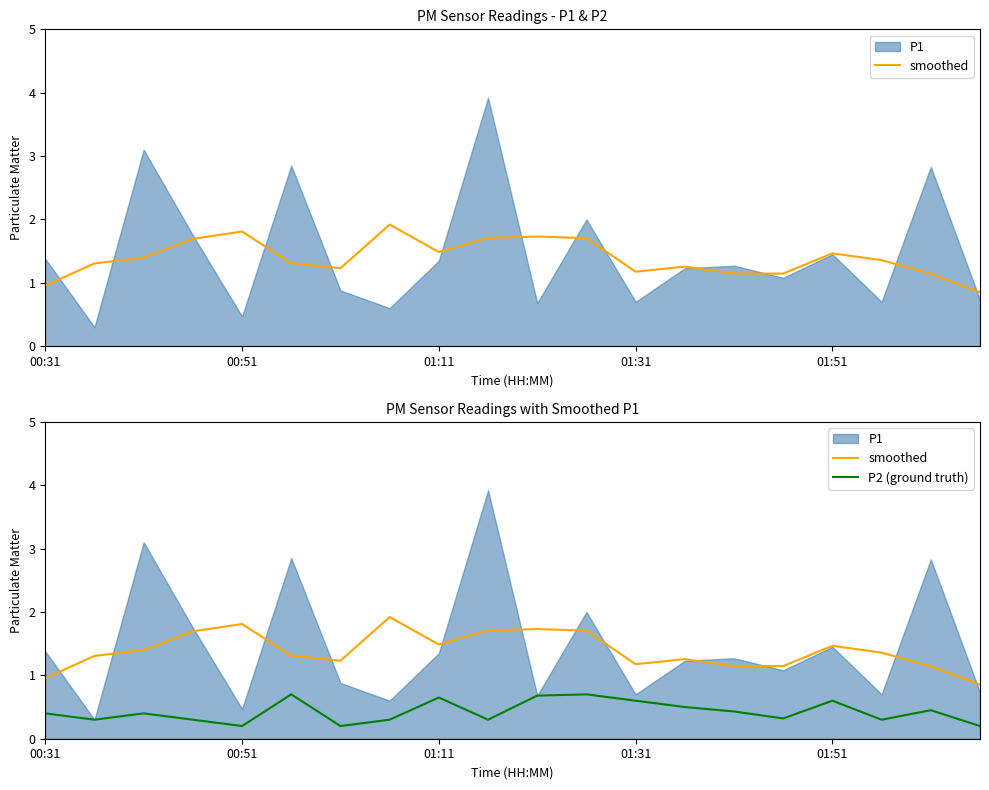

How many lines are shown in the chart?

2